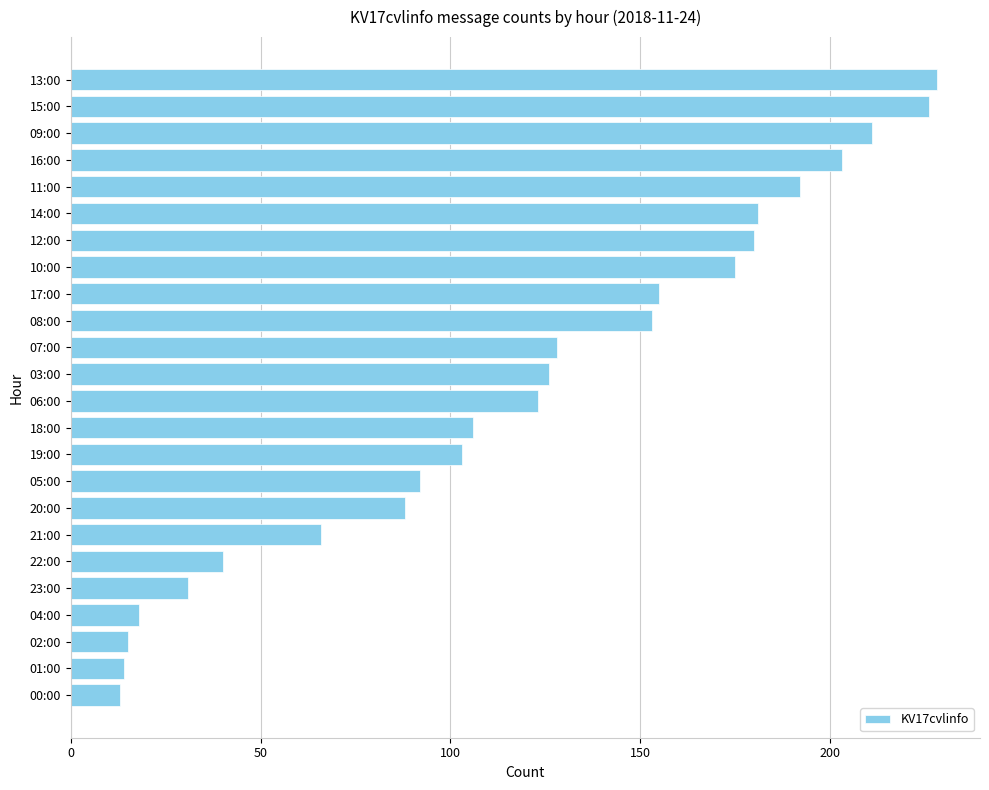

The value at 15:00 is 226. True or false?

True